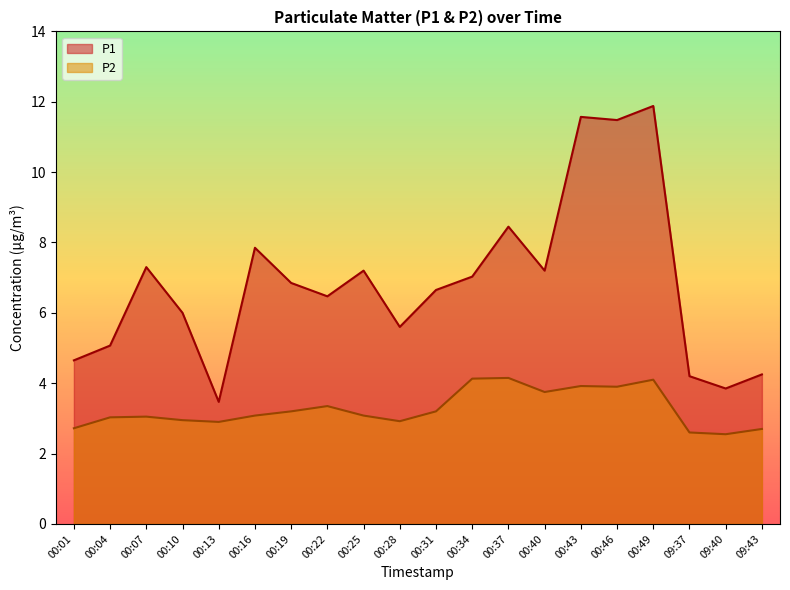

What is the difference between the highest and lowest values at 00:46?

7.6